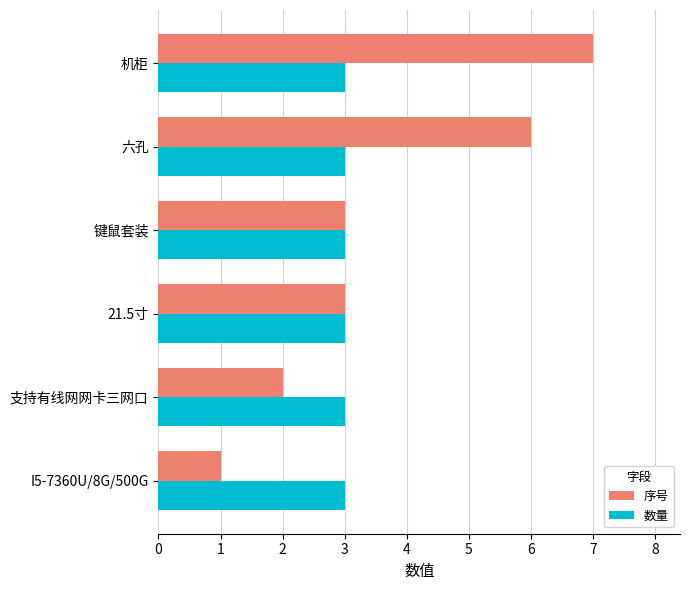

Rank the series by their average value, from lowest to highest.

数量, 序号